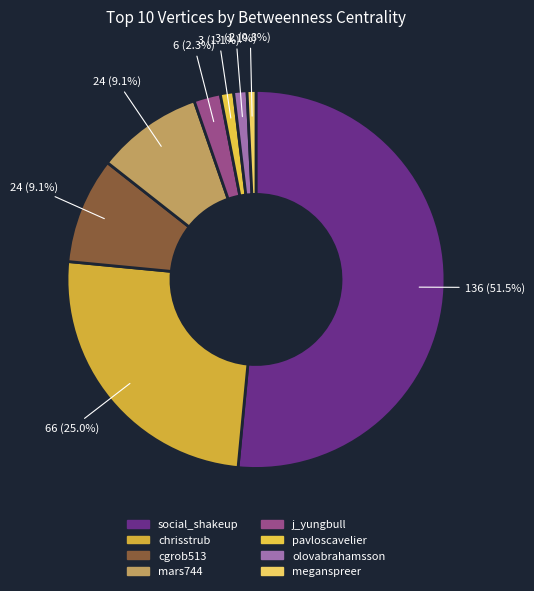

How many slices are in this pie chart?

8